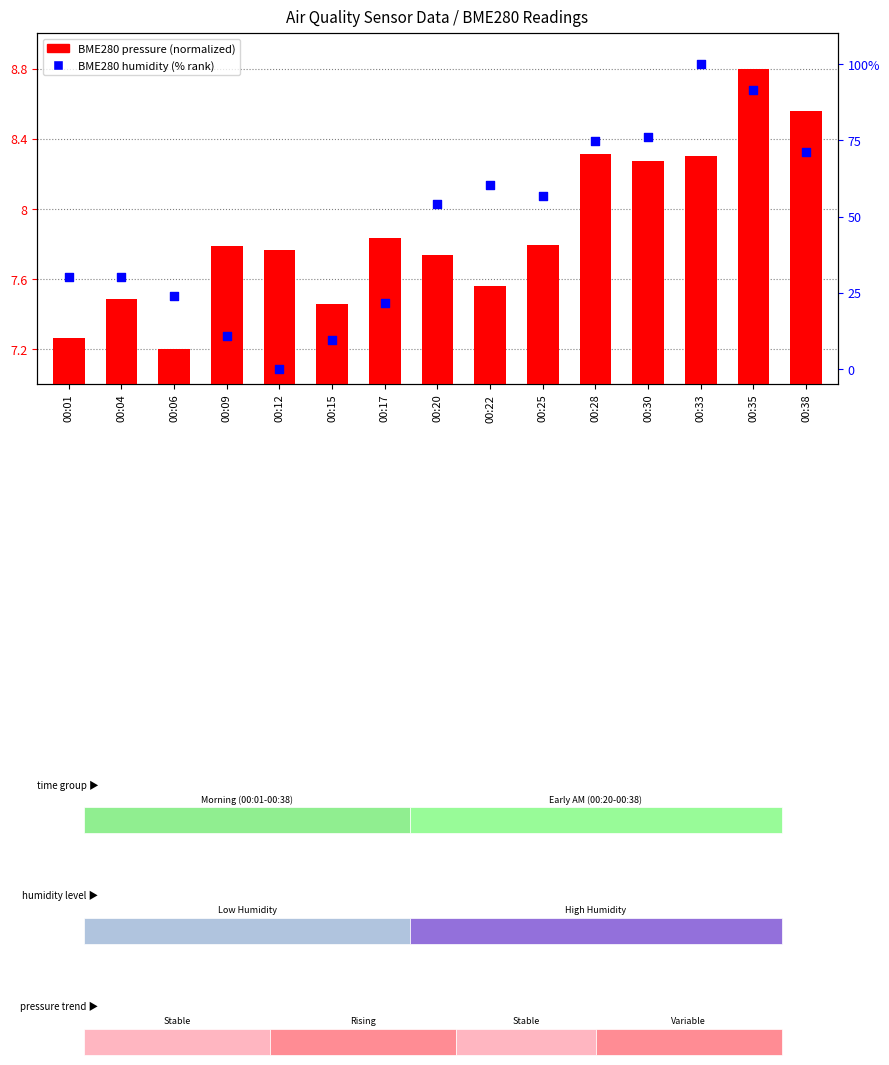

What are all the series names shown in the legend?

BME280 pressure (normalized), BME280 humidity (% rank)